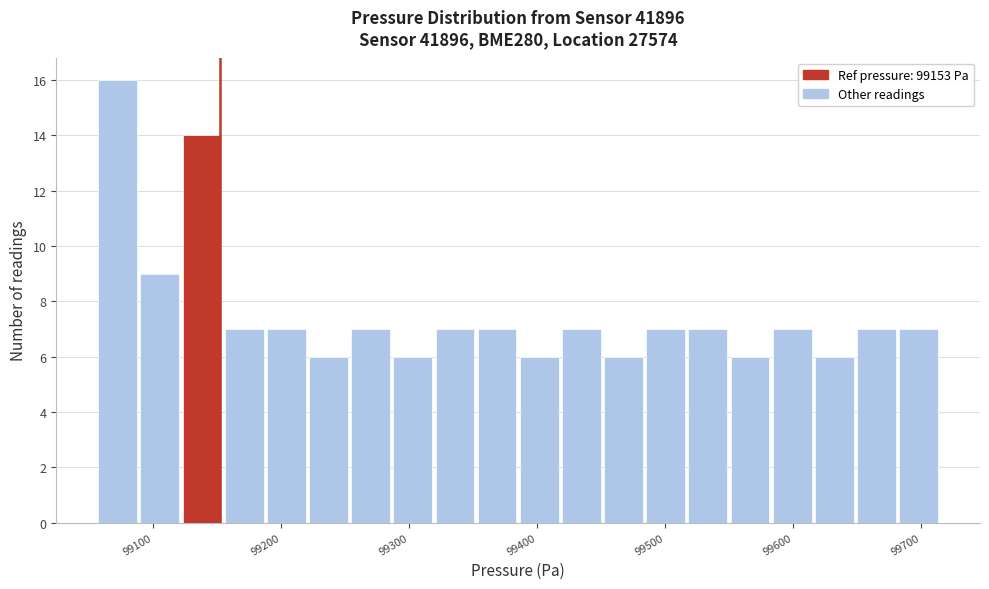

Around what value on the x-axis is the tallest bar? Give the approximate position of its centre, as read against the axis.

99070